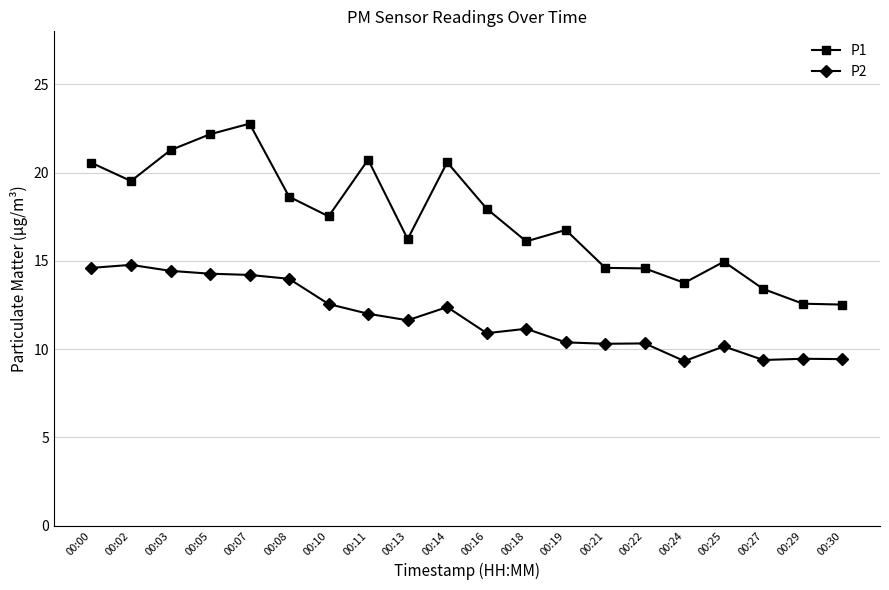

What is the difference between the P1 values at 00:10 and 00:25?

2.6